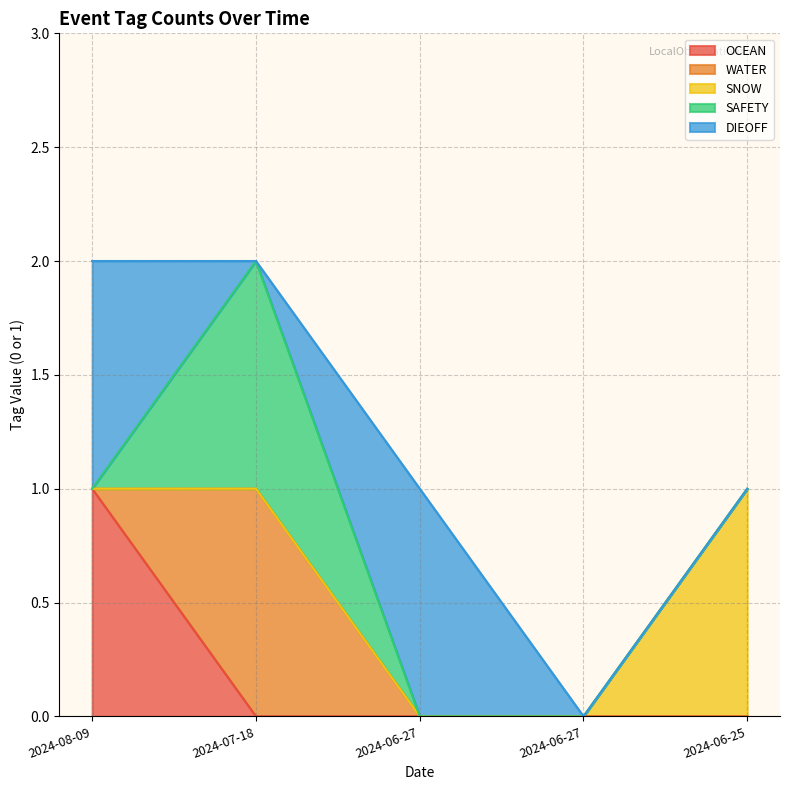

Which category has the highest value across all series?

2024-08-09